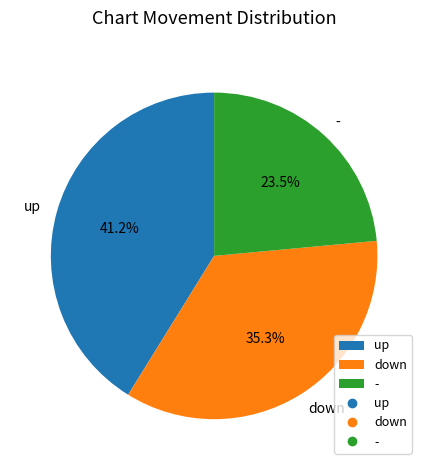

How many slices are in this pie chart?

3